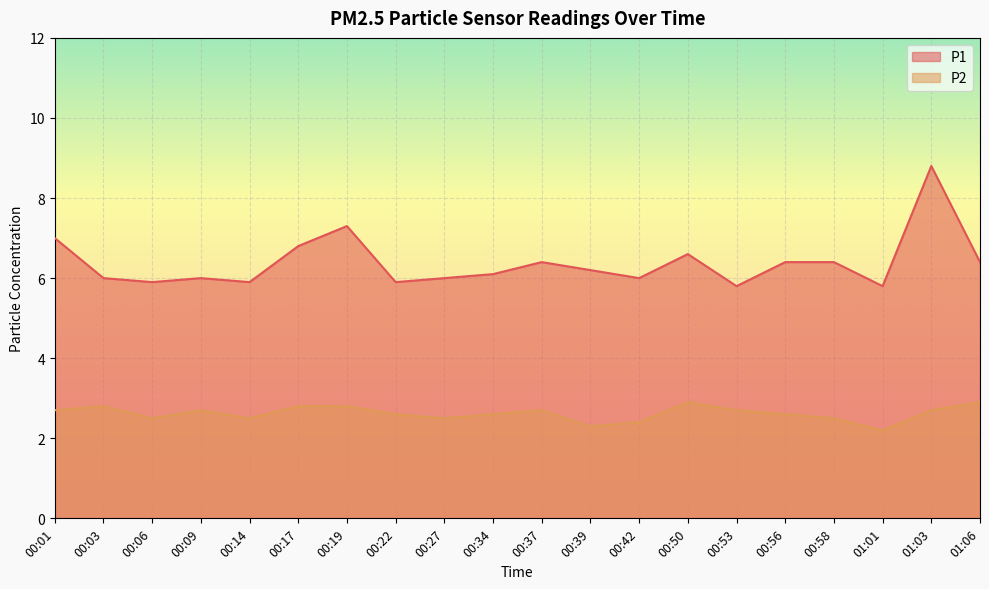

Reading left to right, list all the values displayed in this chart.

P1: 00:01=7.0	00:03=6.0	00:06=5.9	00:09=6.0	00:14=5.9	00:17=6.8	00:19=7.3	00:22=5.9	00:27=6.0	00:34=6.1	00:37=6.4	00:39=6.2	00:42=6.0	00:50=6.6	00:53=5.8	00:56=6.4	00:58=6.4	01:01=5.8	01:03=8.8	01:06=6.4
P2: 00:01=2.7	00:03=2.8	00:06=2.5	00:09=2.7	00:14=2.5	00:17=2.8	00:19=2.8	00:22=2.6	00:27=2.5	00:34=2.6	00:37=2.7	00:39=2.3	00:42=2.4	00:50=2.9	00:53=2.7	00:56=2.6	00:58=2.5	01:01=2.2	01:03=2.7	01:06=2.9